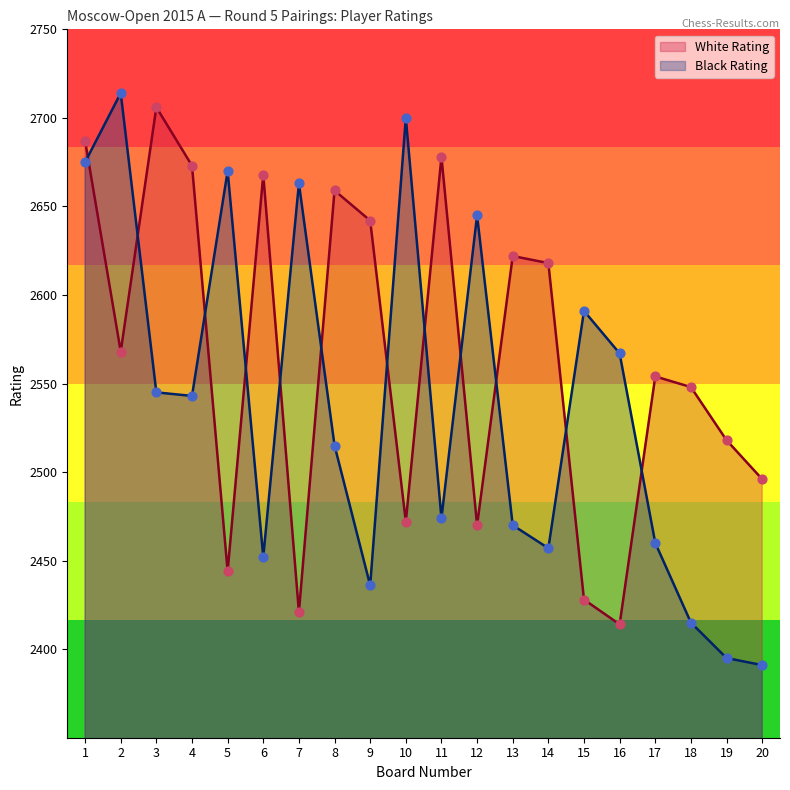

Which series has the widest spread of Y values?

Black Rating